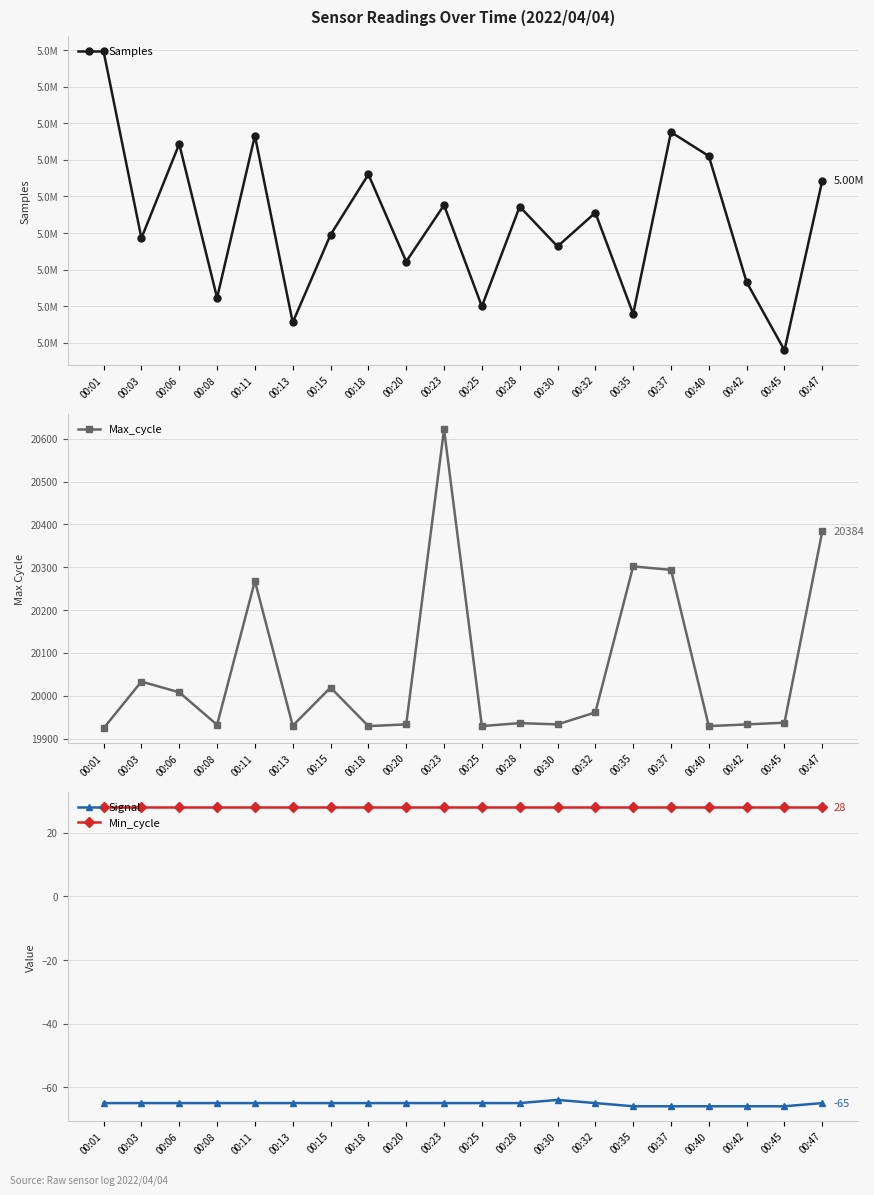

At which label is Samples closest to 5024704?

00:23